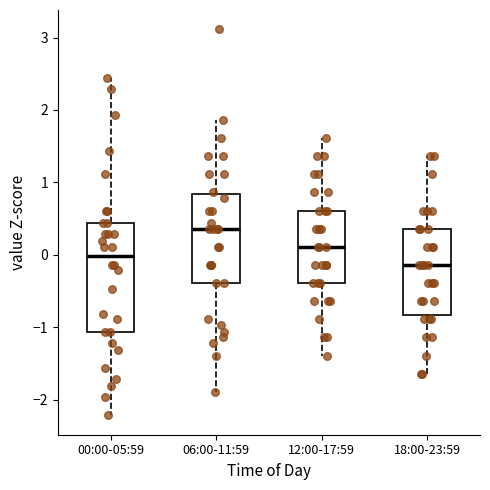

Where does the lower whisker of the box for 00:00-05:59 end on the y-axis? The values are not printed on the chart, so give them approximately, as read against the axis.

-2.2